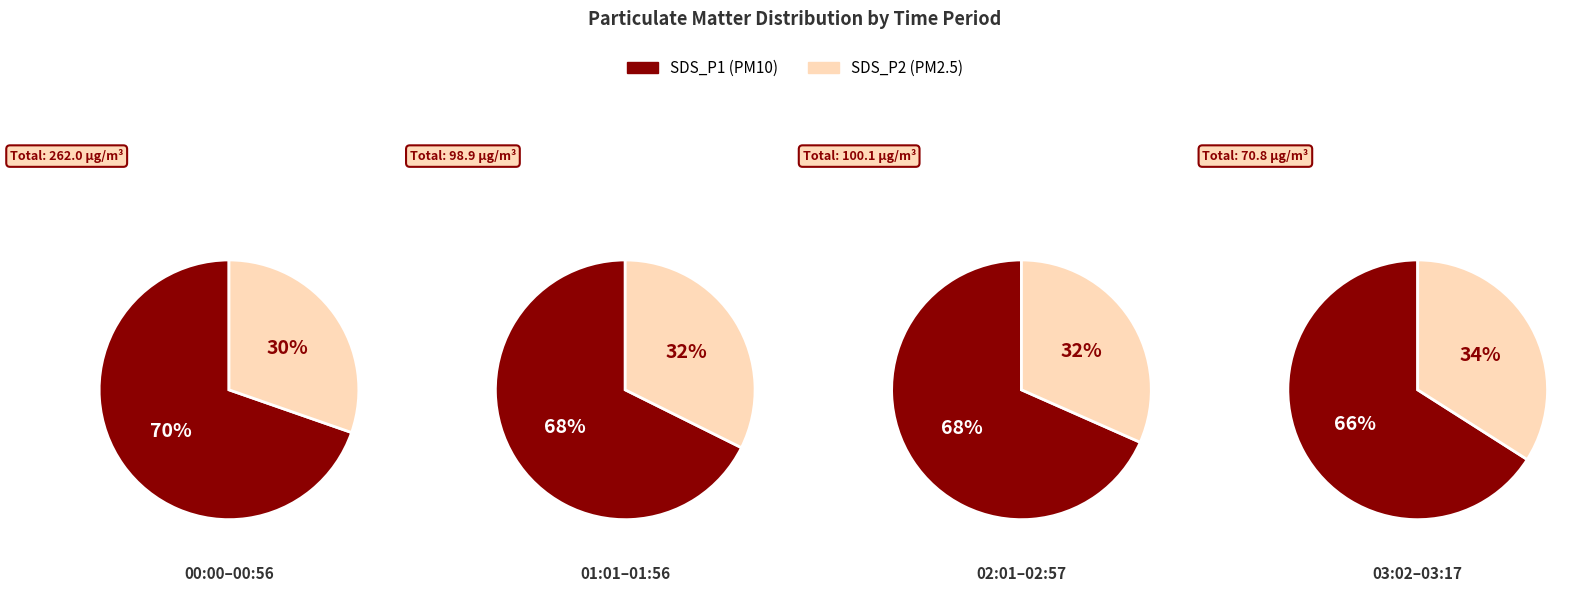

Is 10 the majority of the pie?

No